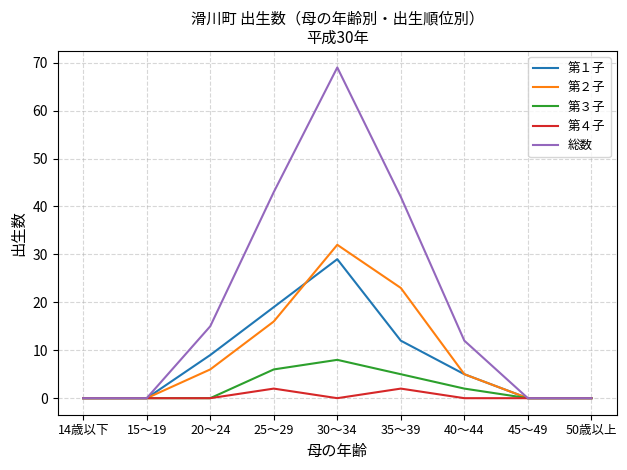

How many lines are shown in the chart?

5